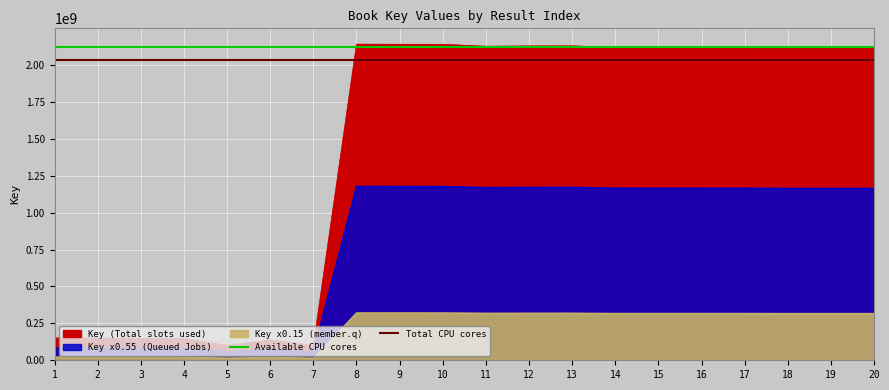

How many lines are shown in the chart?

2